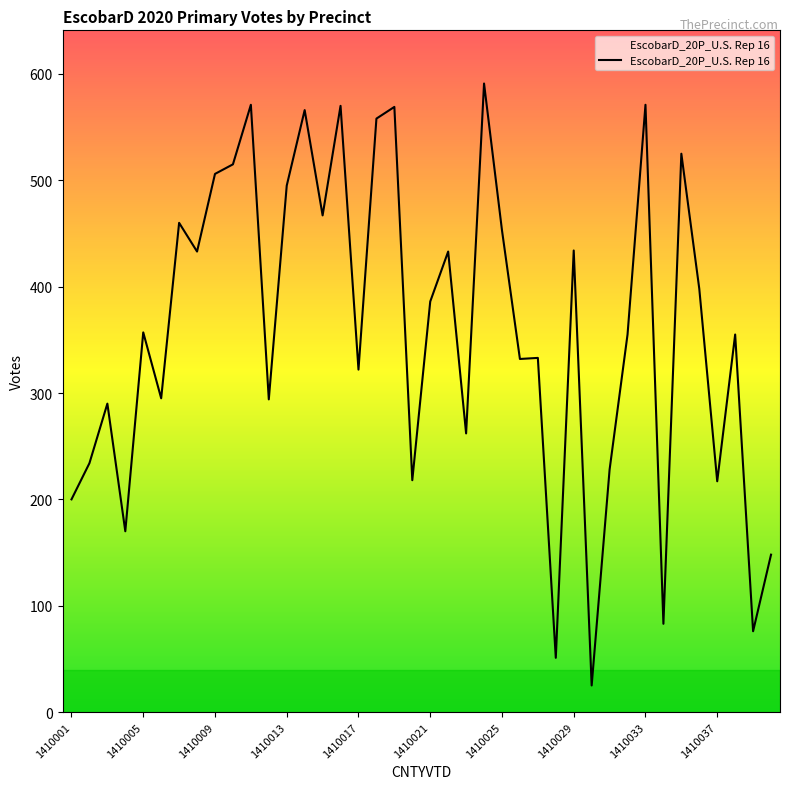

What is the maximum value shown in the chart?

591